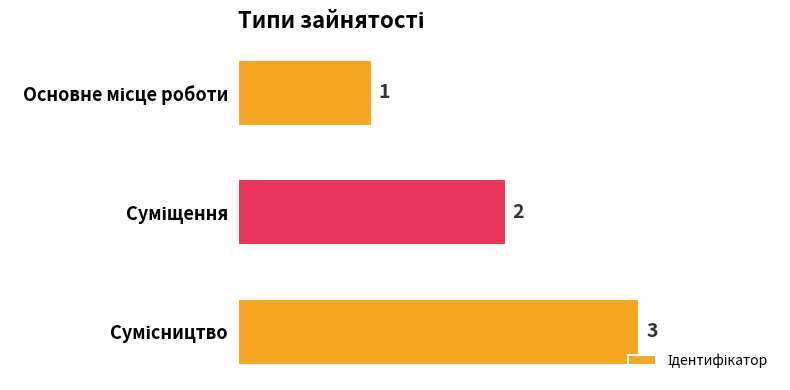

What is the maximum value shown in the chart?

3